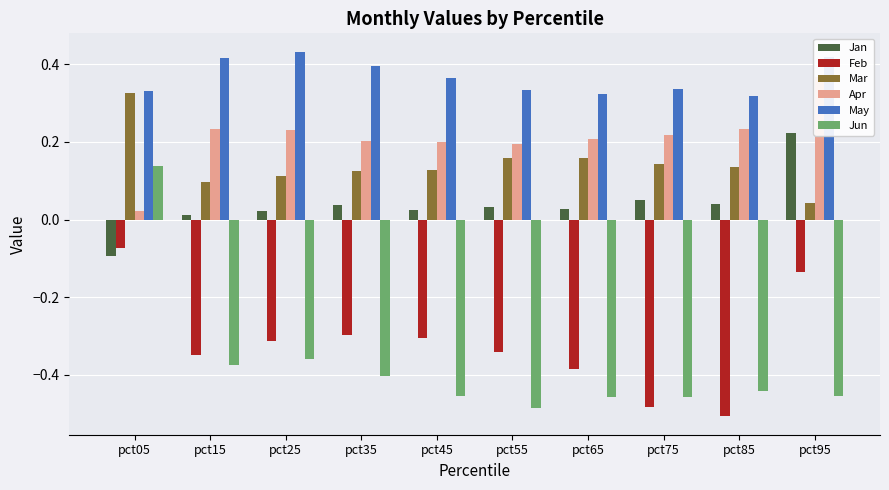

Reading left to right, extract all data points from this chart.

Jan: pct05=-0.1	pct15=0.0	pct25=0.0	pct35=0.0	pct45=0.0	pct55=0.0	pct65=0.0	pct75=0.1	pct85=0.0	pct95=0.2
Feb: pct05=-0.1	pct15=-0.3	pct25=-0.3	pct35=-0.3	pct45=-0.3	pct55=-0.3	pct65=-0.4	pct75=-0.5	pct85=-0.5	pct95=-0.1
Mar: pct05=0.3	pct15=0.1	pct25=0.1	pct35=0.1	pct45=0.1	pct55=0.2	pct65=0.2	pct75=0.1	pct85=0.1	pct95=0.0
Apr: pct05=0.0	pct15=0.2	pct25=0.2	pct35=0.2	pct45=0.2	pct55=0.2	pct65=0.2	pct75=0.2	pct85=0.2	pct95=0.4
May: pct05=0.3	pct15=0.4	pct25=0.4	pct35=0.4	pct45=0.4	pct55=0.3	pct65=0.3	pct75=0.3	pct85=0.3	pct95=0.4
Jun: pct05=0.1	pct15=-0.4	pct25=-0.4	pct35=-0.4	pct45=-0.5	pct55=-0.5	pct65=-0.5	pct75=-0.5	pct85=-0.4	pct95=-0.5